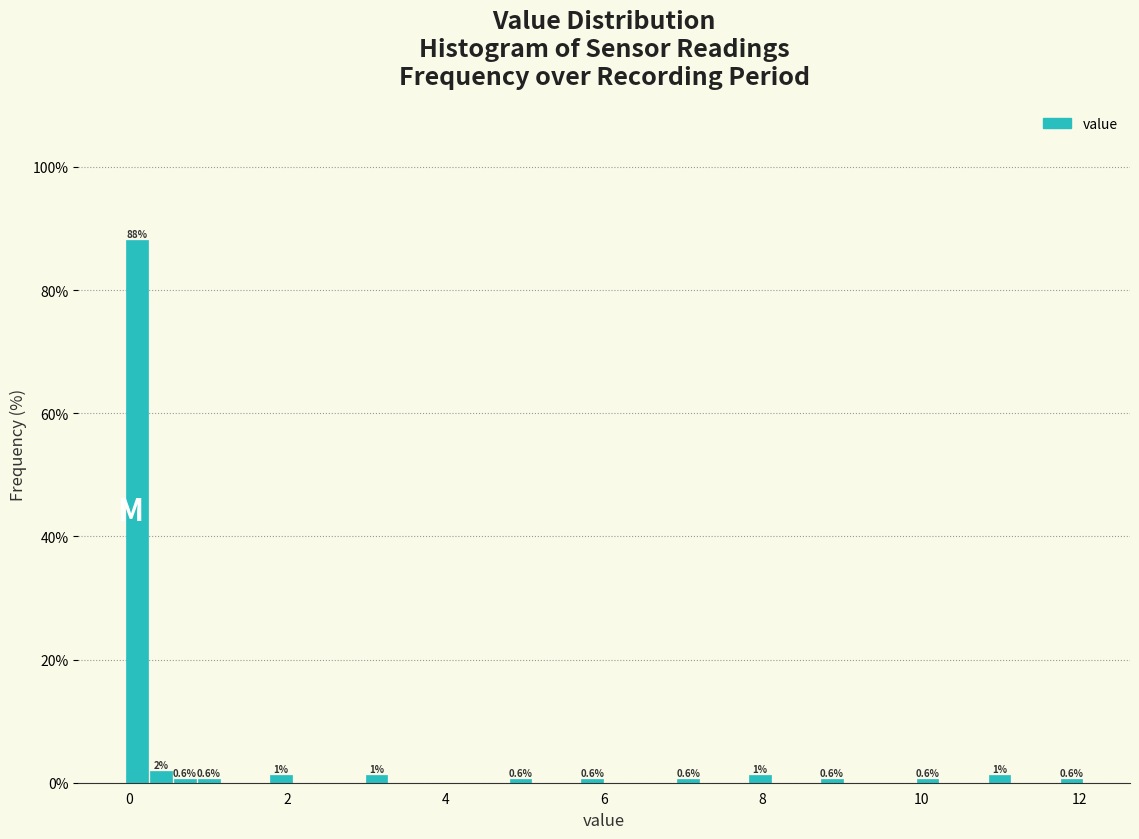

Read against the x-axis, roughly where is the centre of the tallest bar?

0.2